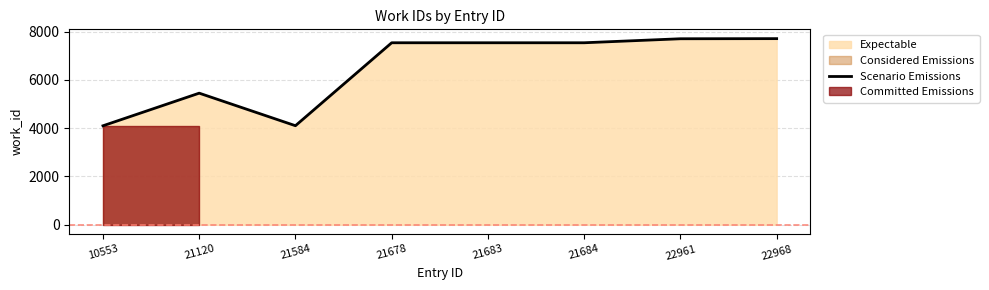

True or false: the data shows 10437 at 22968.

False